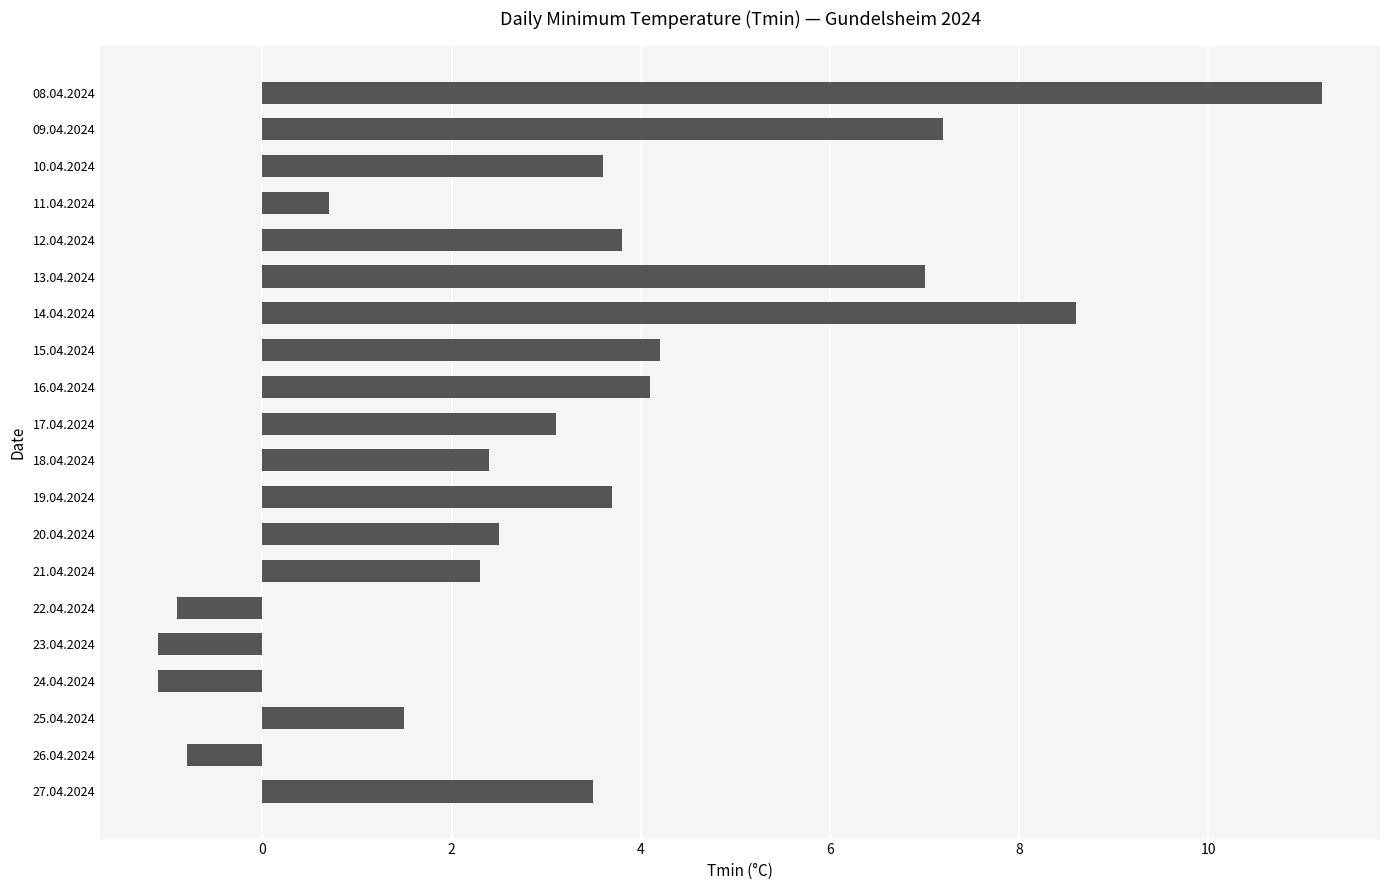

What is the sum of all values?

65.5